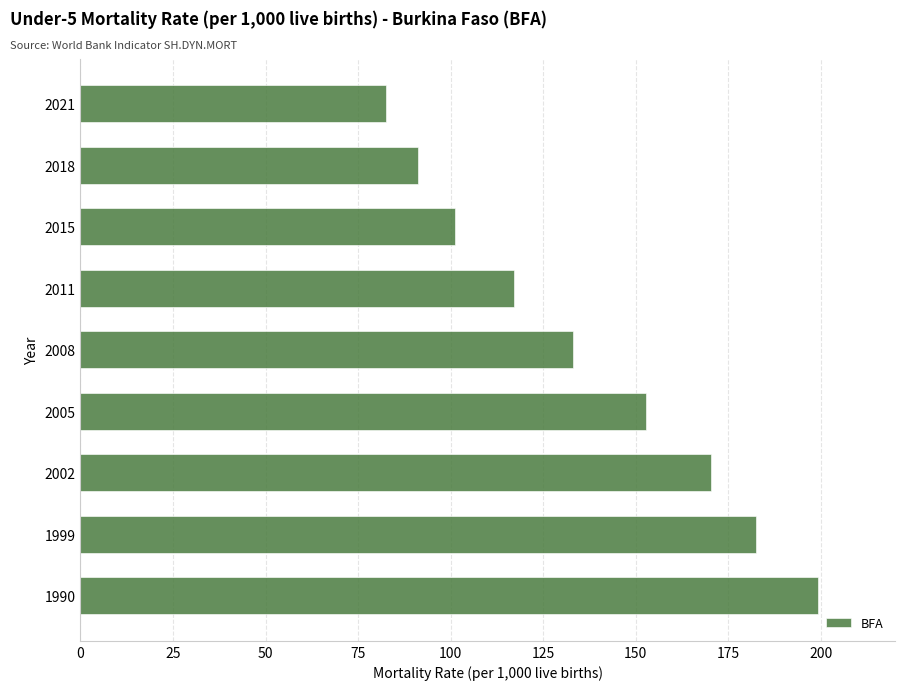

What is the difference between the maximum and minimum values?

116.5